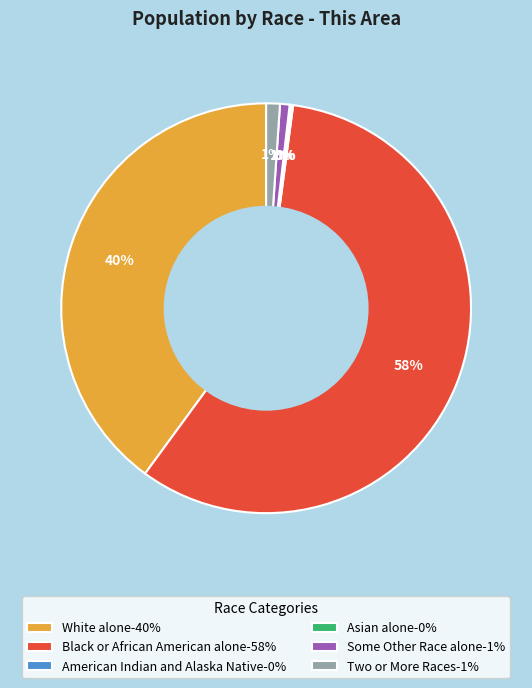

To the nearest percent, what portion does Black or African American alone-58% represent?

58%